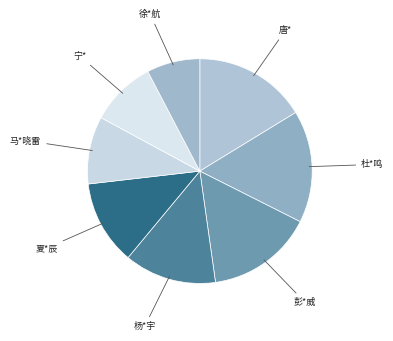

What is the ratio of the value at 彭*威 to the value at 夏*辰?

1.3